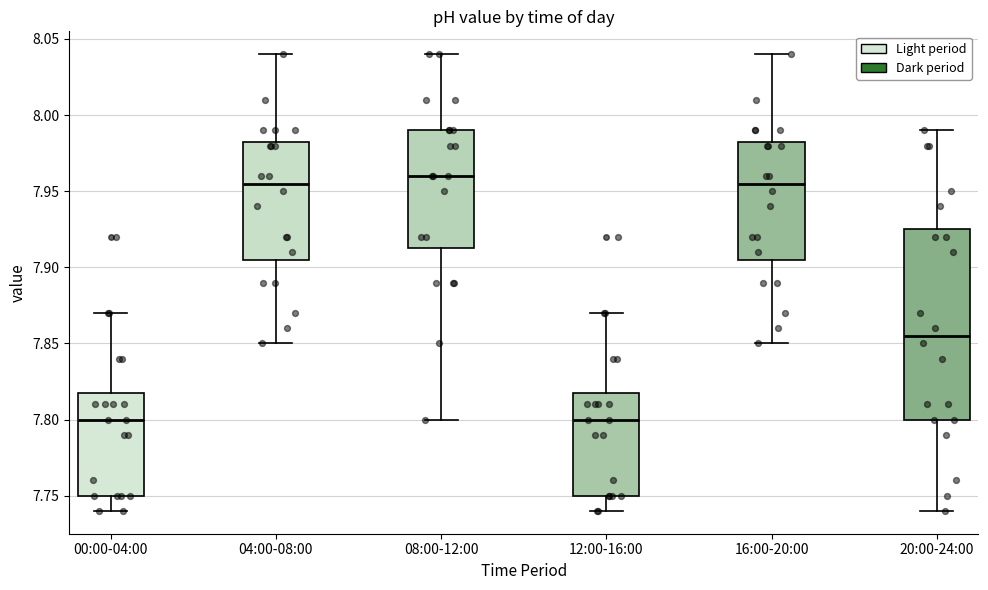

Where does the lower whisker of the box for 12:00-16:00 end on the y-axis? The values are not printed on the chart, so give them approximately, as read against the axis.

7.740